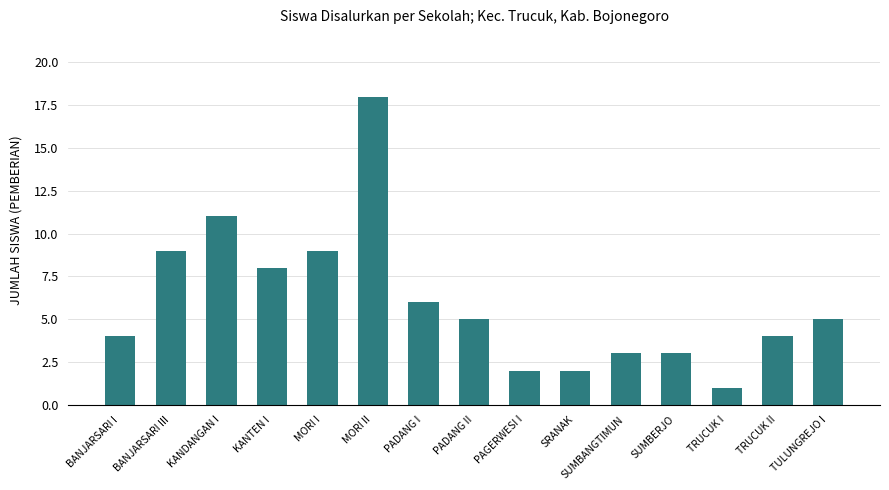

What is the greatest value displayed?

18